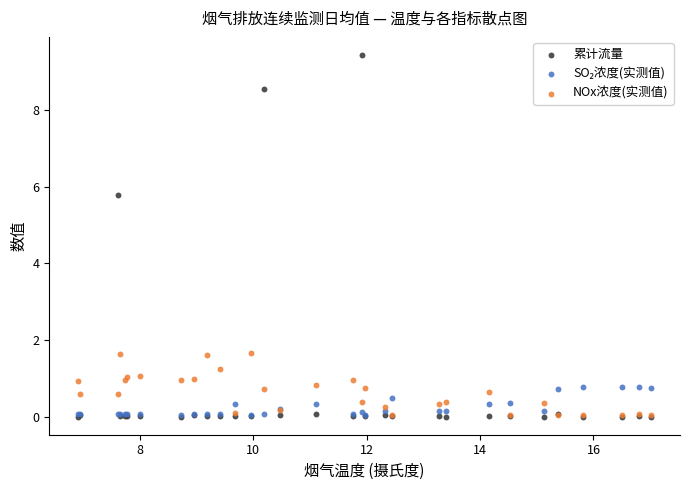

Across all series, what Y value is closest to 4?

5.8